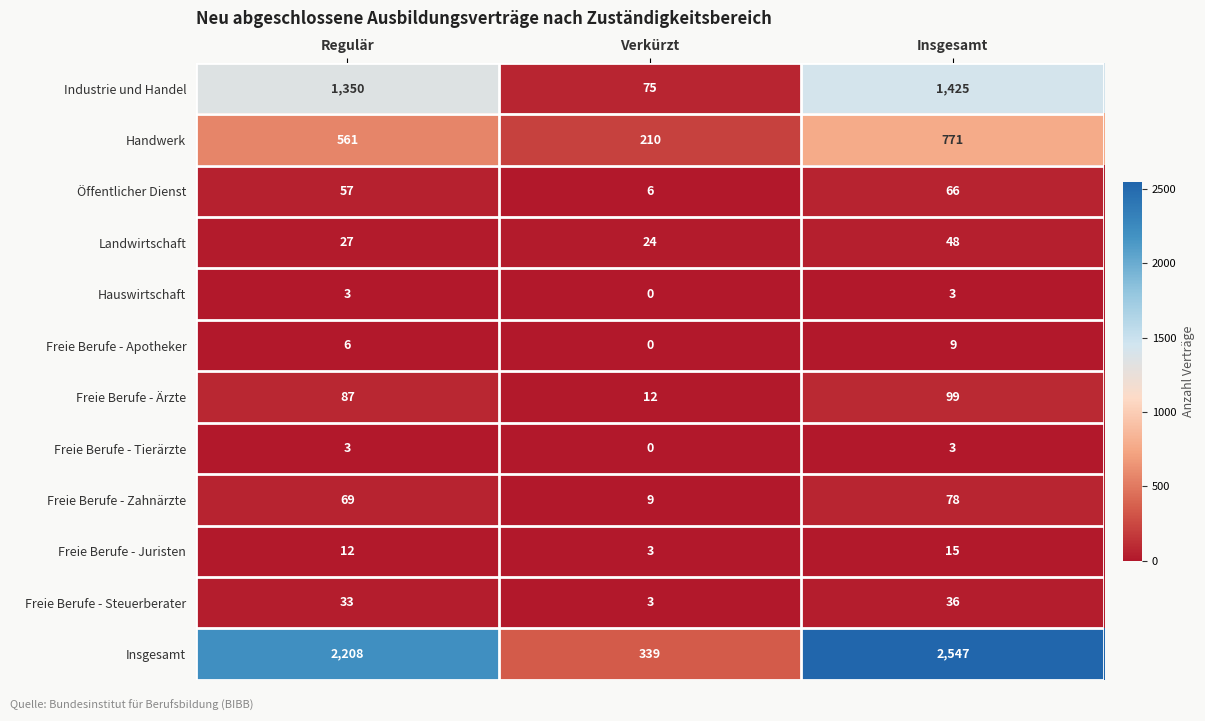

At which category is the sum across all series the highest?

Insgesamt